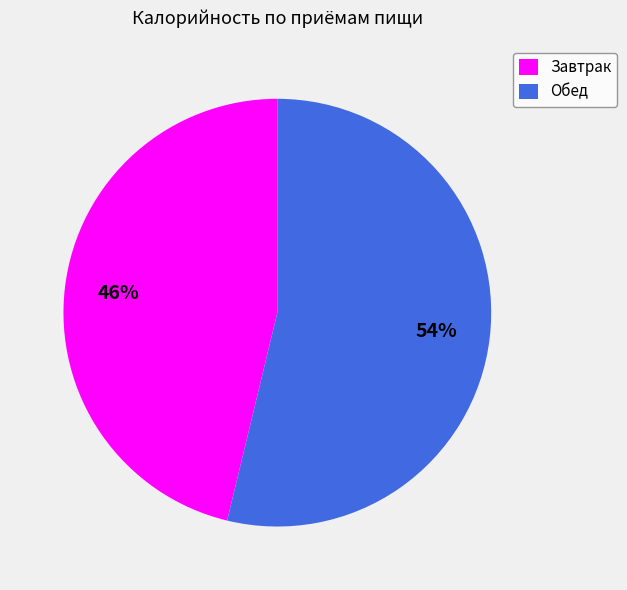

Is there any slice that represents more than half of the pie?

Yes